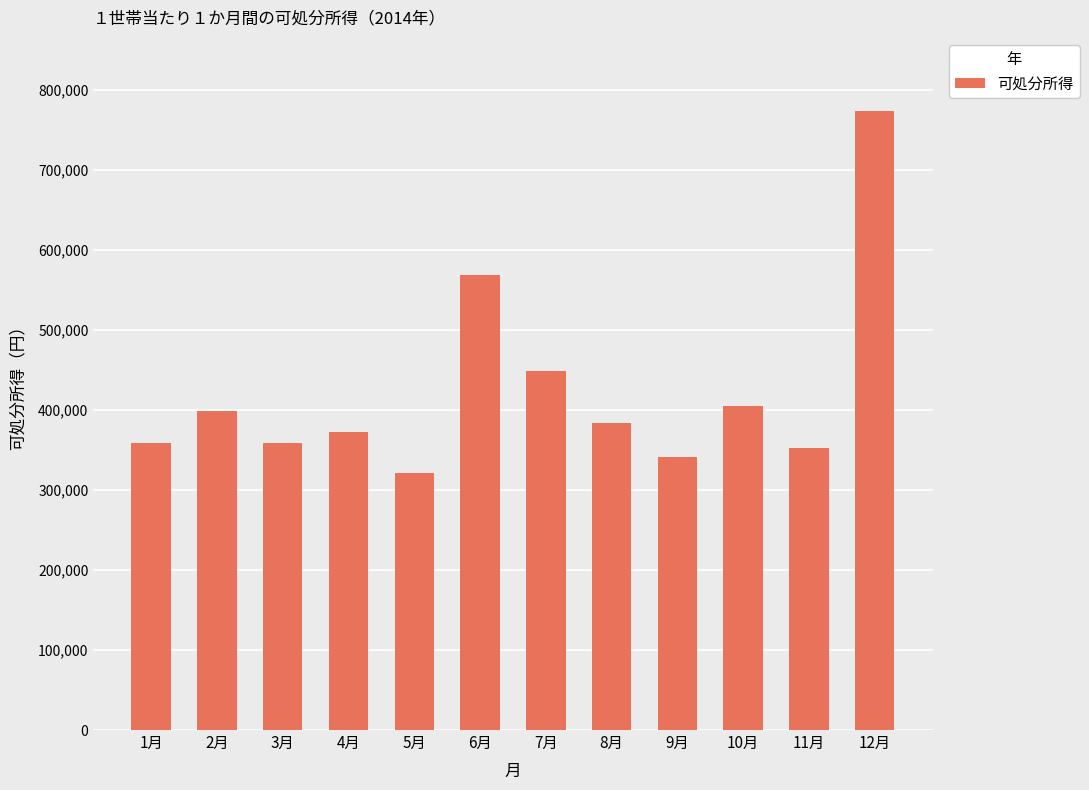

How many bars are there in total?

12